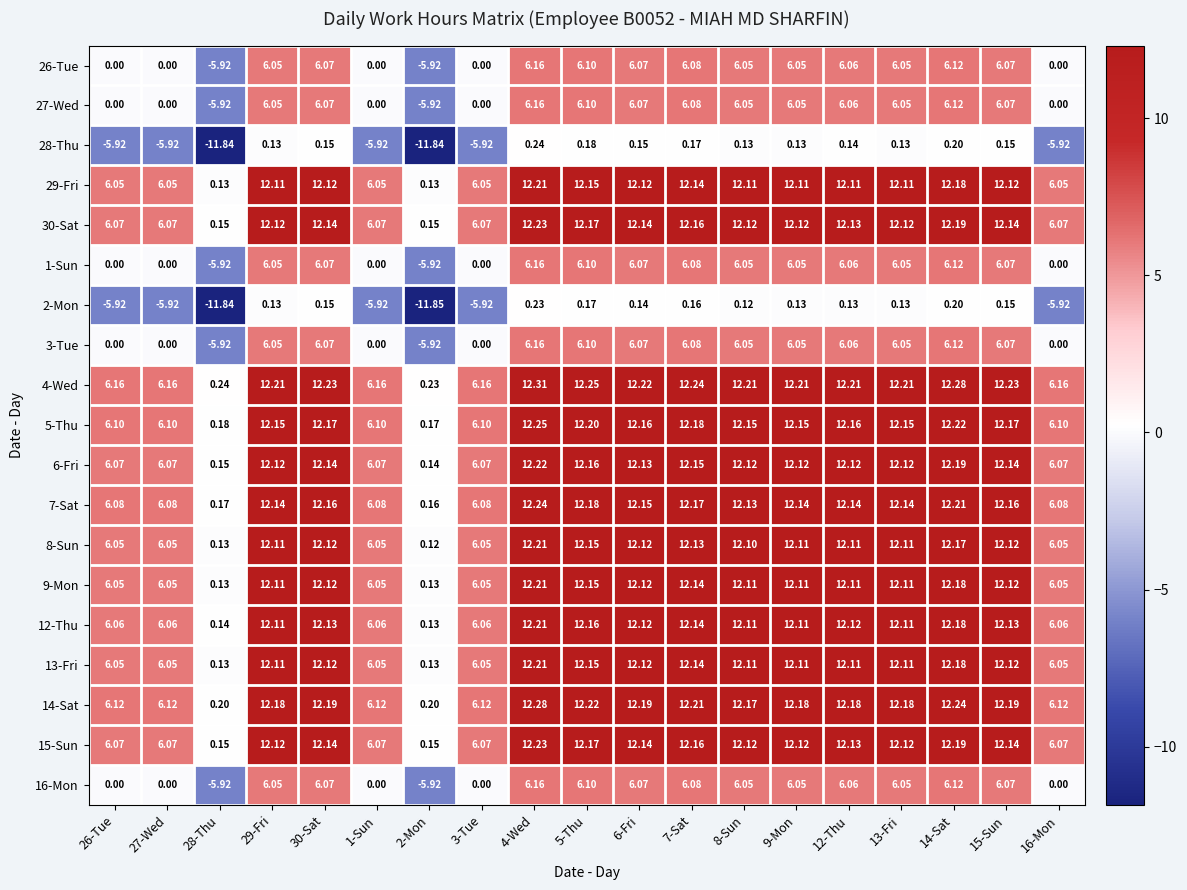

Is the value of 3-Tue at 29-Fri greater than the value of 7-Sat at 27-Wed?

No